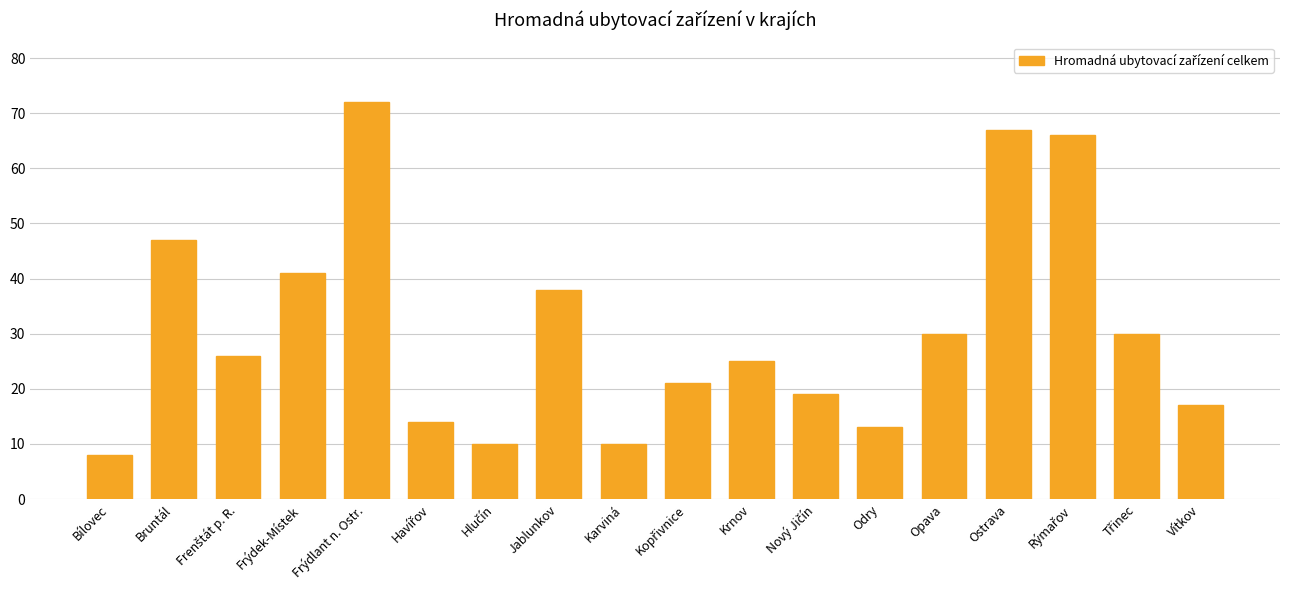

True or false: the data shows 13 at Odry.

True